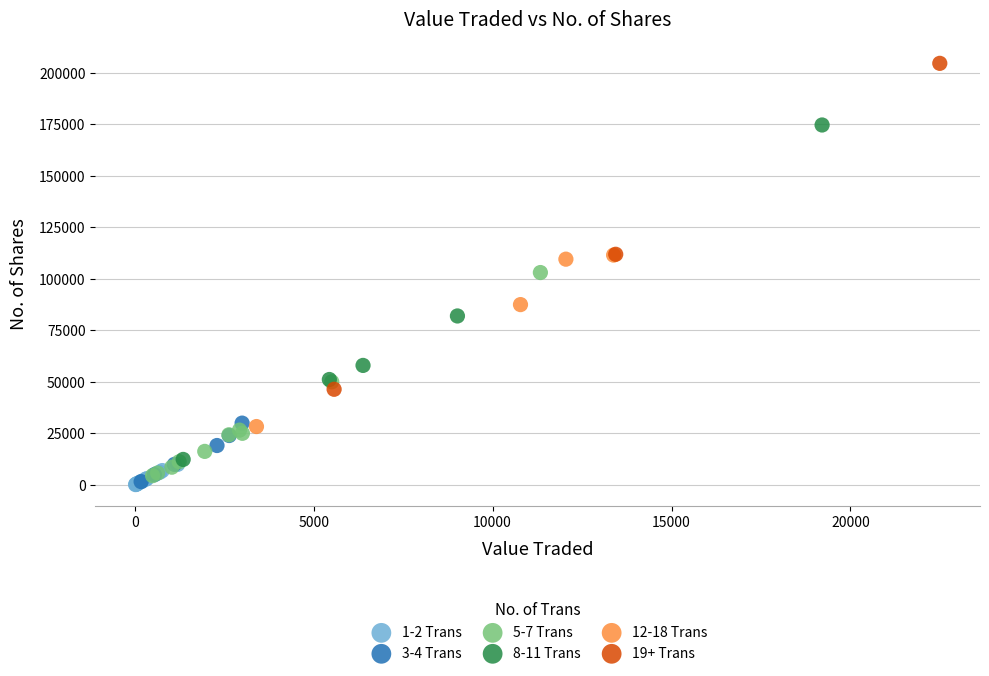

Which series reaches the maximum Y coordinate?

19+ Trans